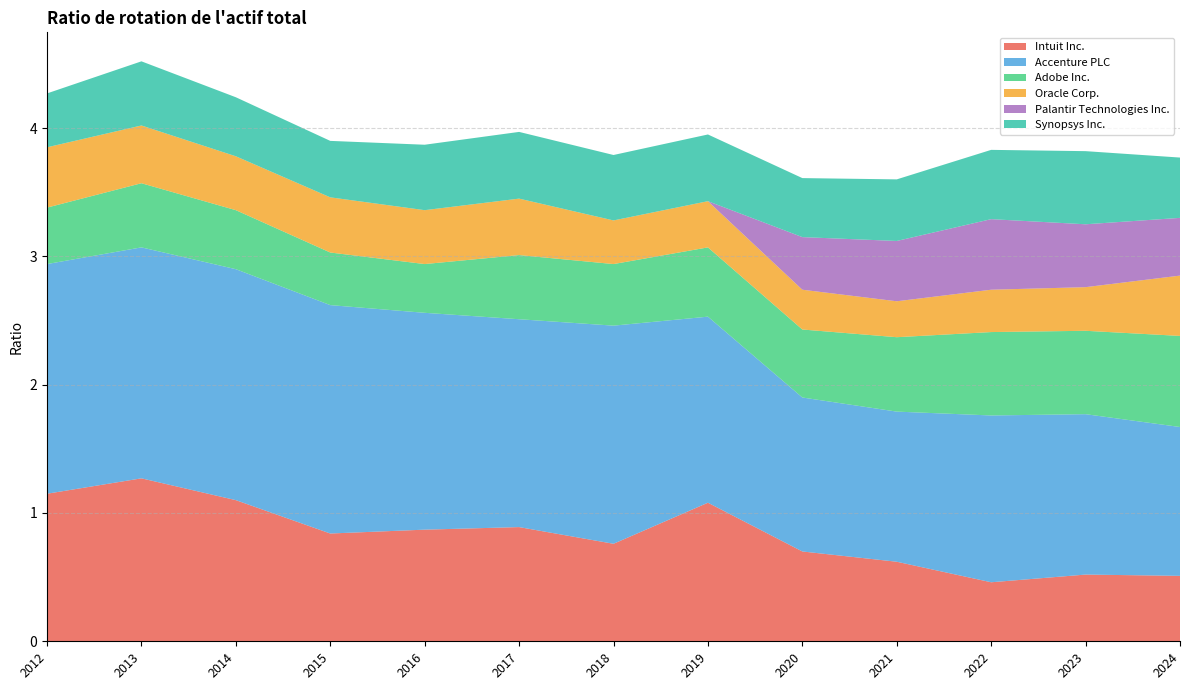

Reading left to right, list all the values displayed in this chart.

Intuit Inc.: 2012=1.1	2013=1.3	2014=1.1	2015=0.8	2016=0.9	2017=0.9	2018=0.8	2019=1.1	2020=0.7	2021=0.6	2022=0.5	2023=0.5	2024=0.5
Accenture PLC: 2012=1.8	2013=1.8	2014=1.8	2015=1.8	2016=1.7	2017=1.6	2018=1.7	2019=1.4	2020=1.2	2021=1.2	2022=1.3	2023=1.2	2024=1.2
Adobe Inc.: 2012=0.4	2013=0.5	2014=0.5	2015=0.4	2016=0.4	2017=0.5	2018=0.5	2019=0.5	2020=0.5	2021=0.6	2022=0.7	2023=0.7	2024=0.7
Oracle Corp.: 2012=0.5	2013=0.5	2014=0.4	2015=0.4	2016=0.4	2017=0.4	2018=0.3	2019=0.4	2020=0.3	2021=0.3	2022=0.3	2023=0.3	2024=0.5
Palantir Technologies Inc.: 2012=0.0	2013=0.0	2014=0.0	2015=0.0	2016=0.0	2017=0.0	2018=0.0	2019=0.0	2020=0.4	2021=0.5	2022=0.6	2023=0.5	2024=0.5
Synopsys Inc.: 2012=0.4	2013=0.5	2014=0.5	2015=0.4	2016=0.5	2017=0.5	2018=0.5	2019=0.5	2020=0.5	2021=0.5	2022=0.5	2023=0.6	2024=0.5